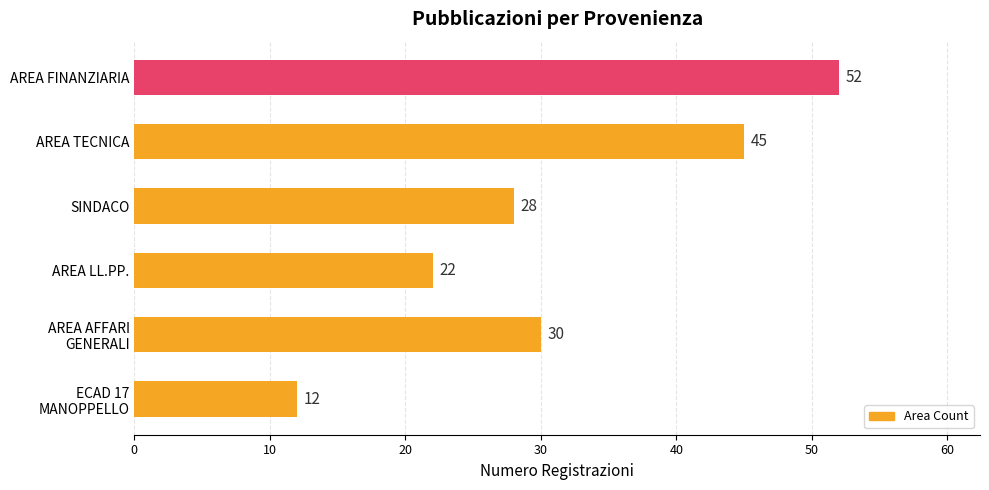

Which category has the lowest value across all series?

ECAD 17
MANOPPELLO